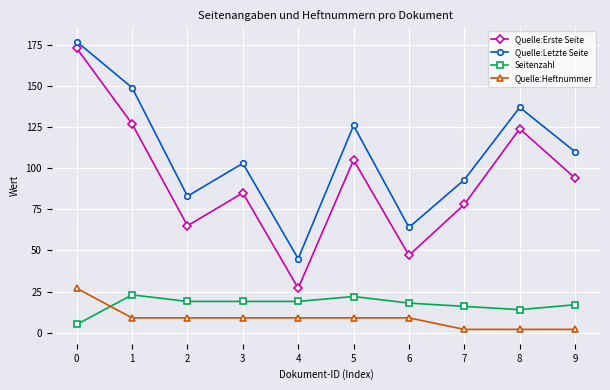

True or false: Quelle:Erste Seite and Quelle:Heftnummer intersect in this chart.

False